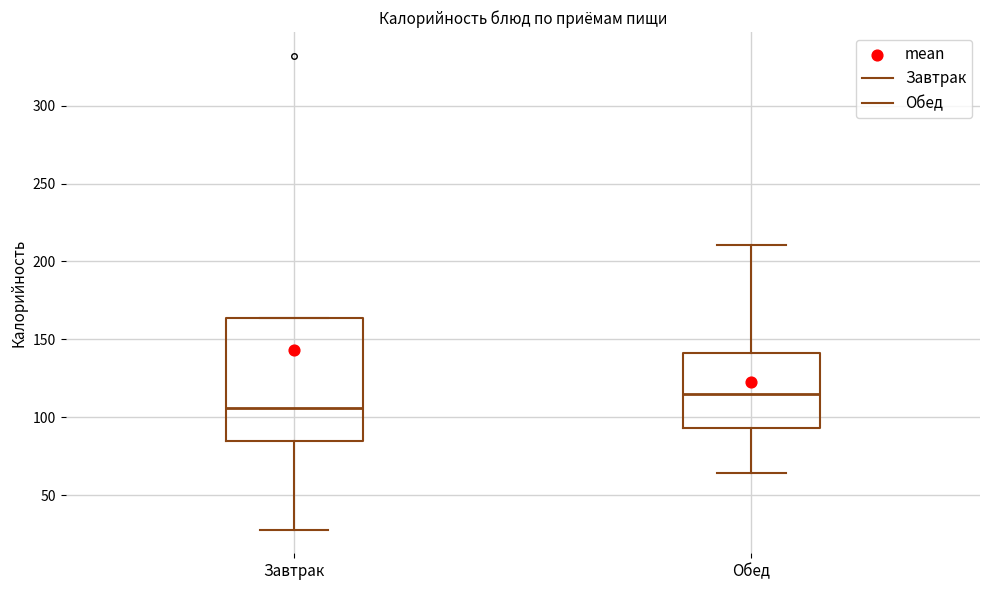

Reading left to right, transcribe this box plot: for each box, give where its median line is, the range the box spans, and where its two whiskers end, as read against the y-axis. The values are not printed on the chart, so give them approximately, as read against the axis.

Завтрак: median 105, box 85 to 165, whiskers 30 to 165
Обед: median 115, box 95 to 140, whiskers 65 to 210